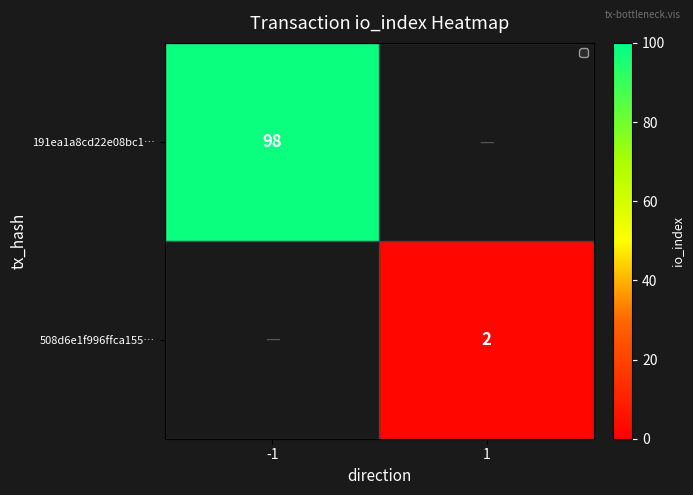

How many series are shown in this chart?

2